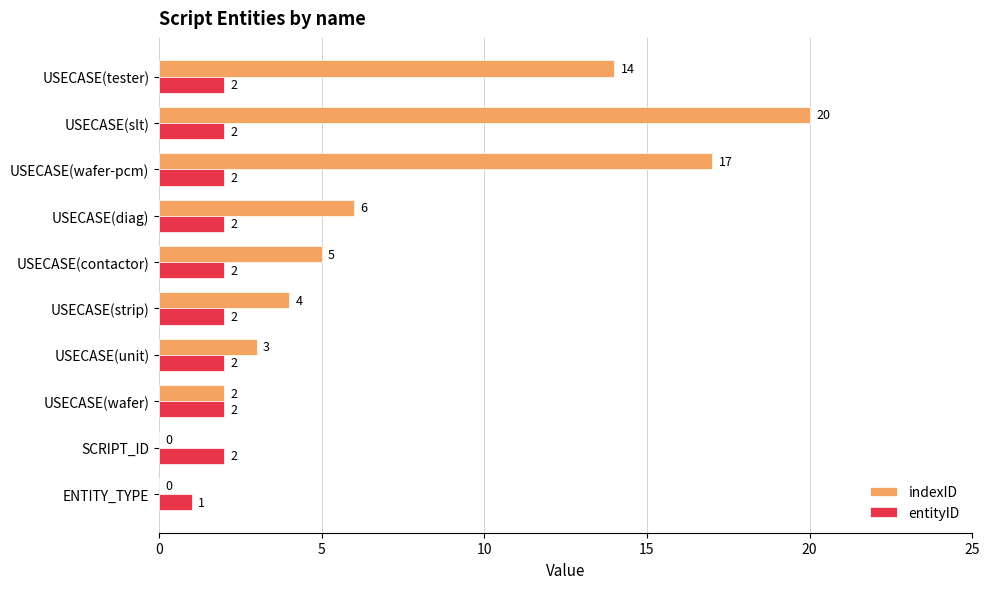

The indexID series shows -12 at ENTITY_TYPE. True or false?

False